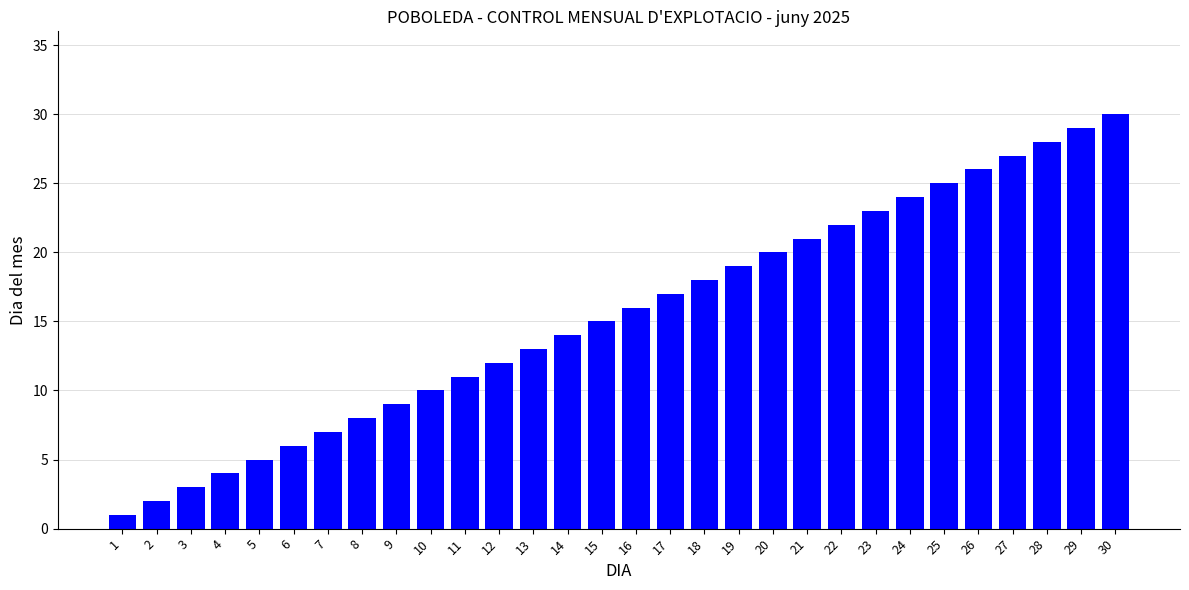

How many data points are less than 16?

15